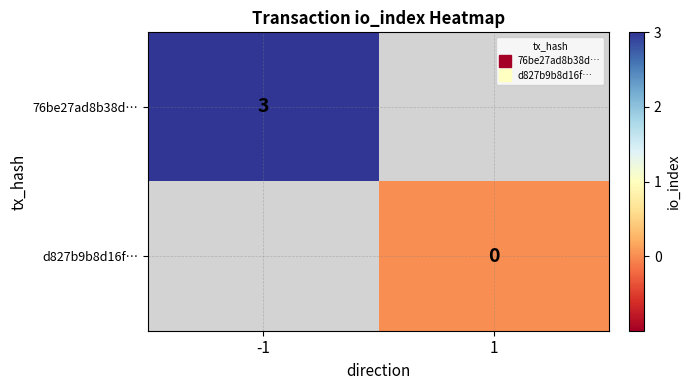

Count the number of data series in this chart.

2